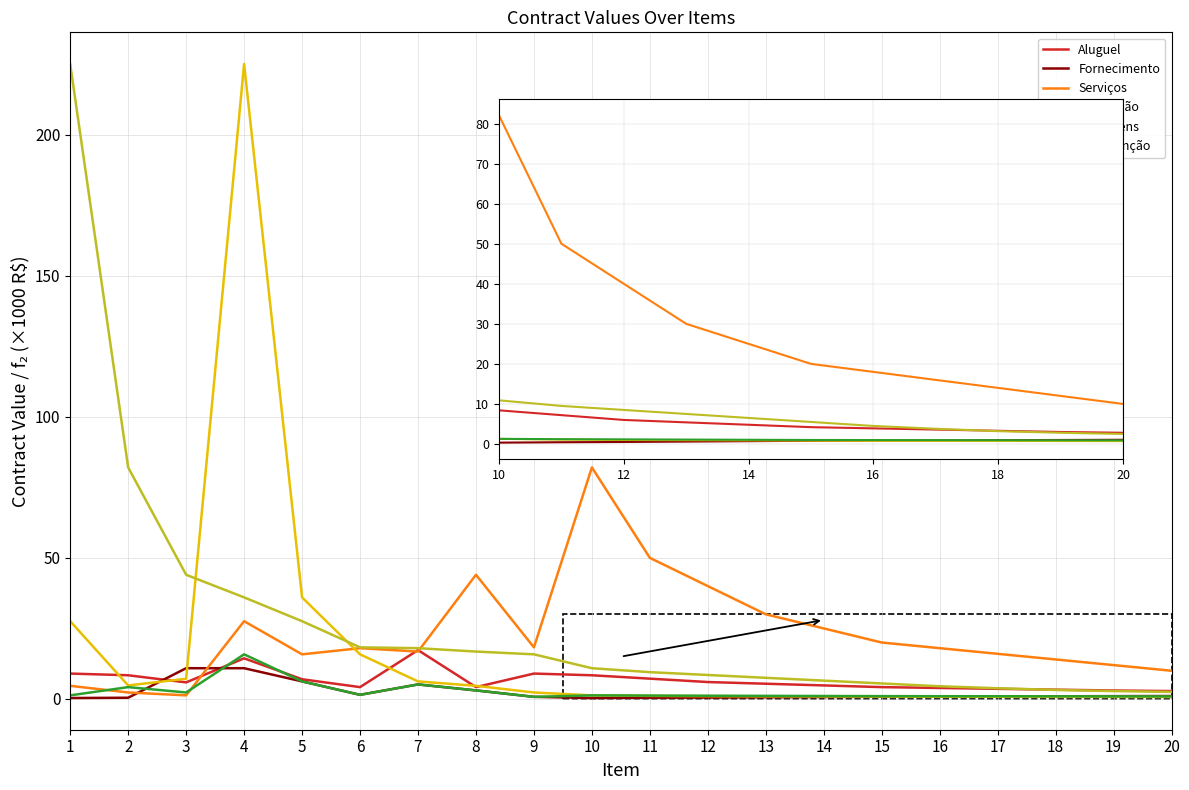

True or false: Passagens has a value of 2.8 at 4.

False